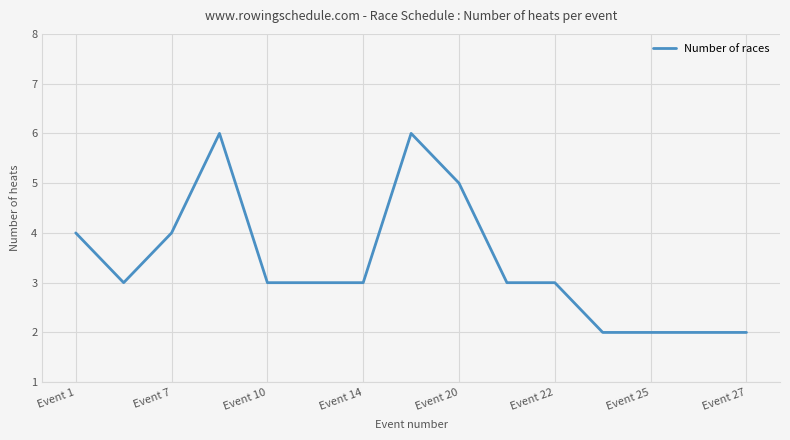

What is the sum of all values?

51